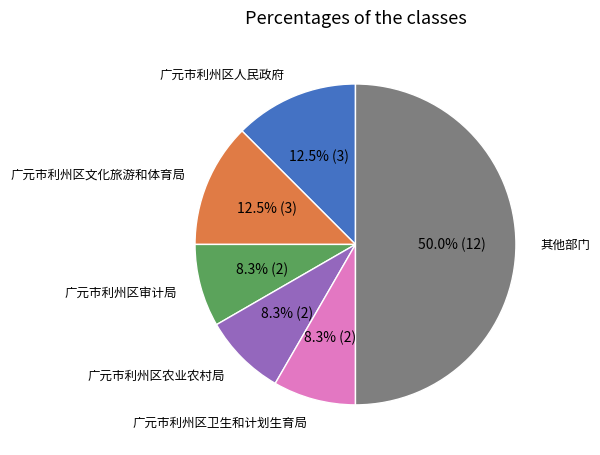

Does 广元市利州区审计局 account for over 50% of the chart?

No